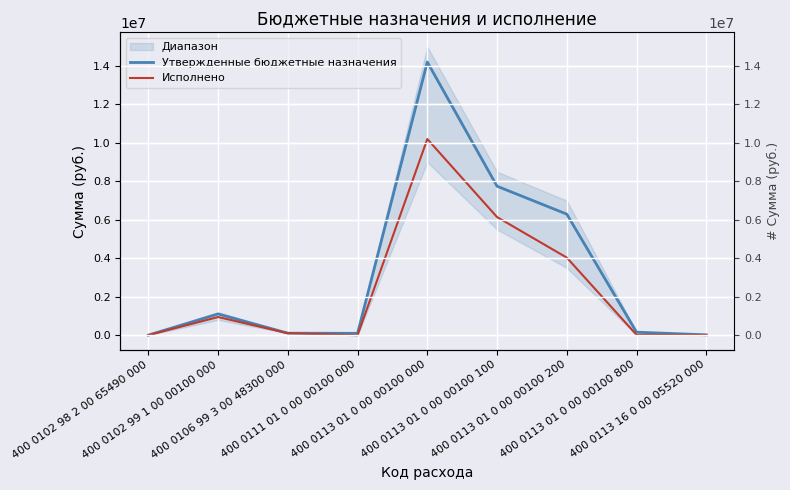

At which category does Исполнено reach its first local peak?

400 0102 99 1 00 00100 000